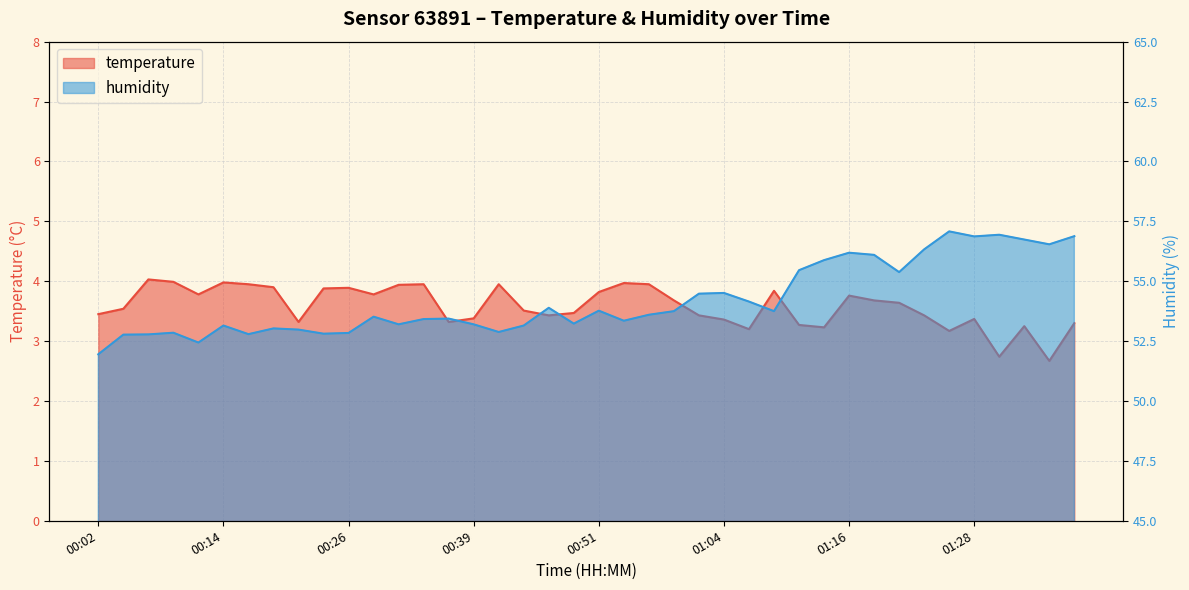

Which has a higher value, 01:36 or 01:16?

01:16